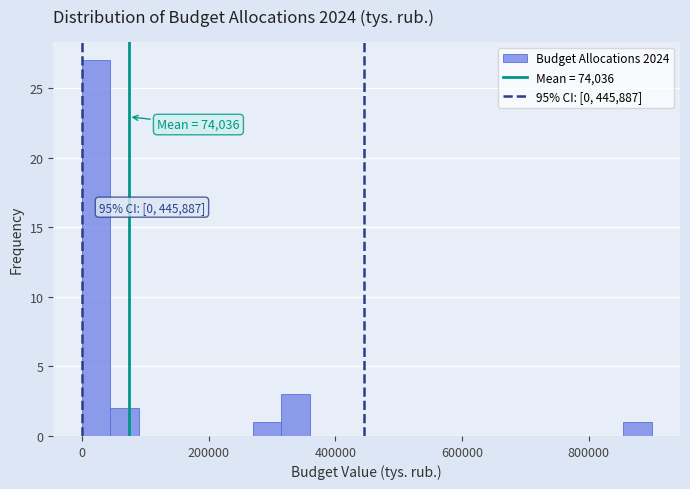

Around what value on the x-axis is the tallest bar? Give the approximate position of its centre, as read against the axis.

20000